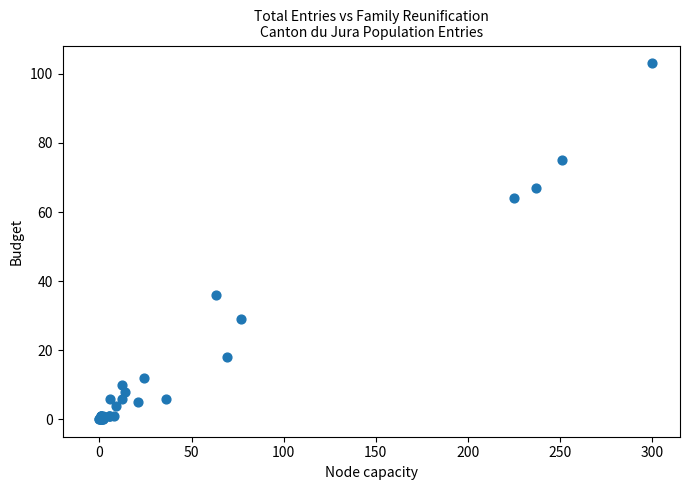

What Y value in the scatter plot is closest to 51?

64